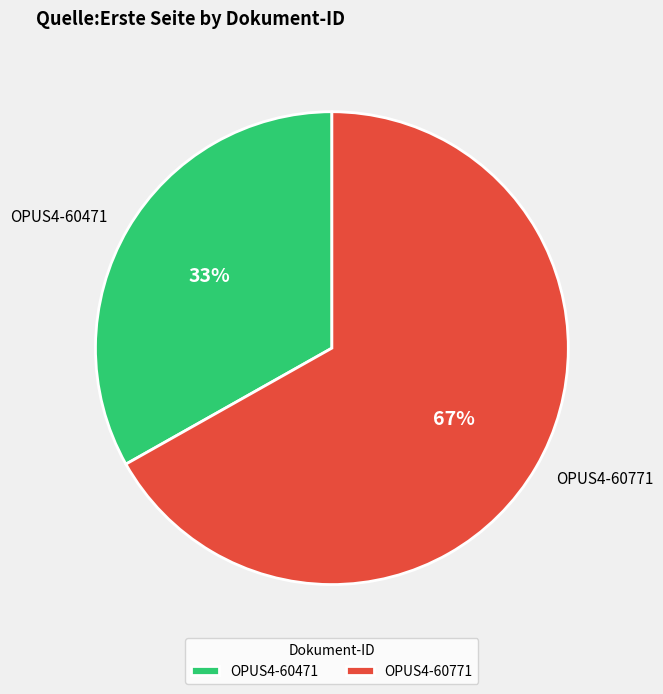

To the nearest percent, what is the difference between the largest and smallest slice percentages?

34%